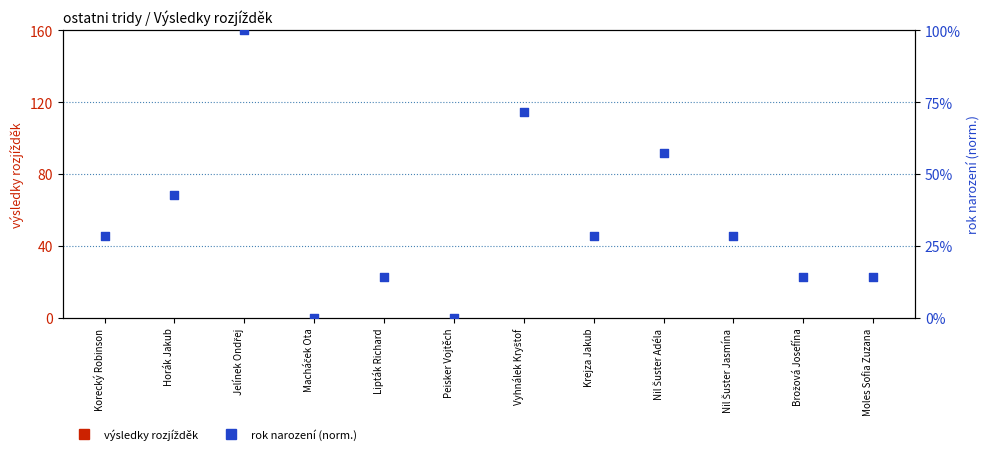

Is the value of rok narození (norm.) at Macháček Ota greater than the value of výsledky rozjížděk at Lipták Richard?

No